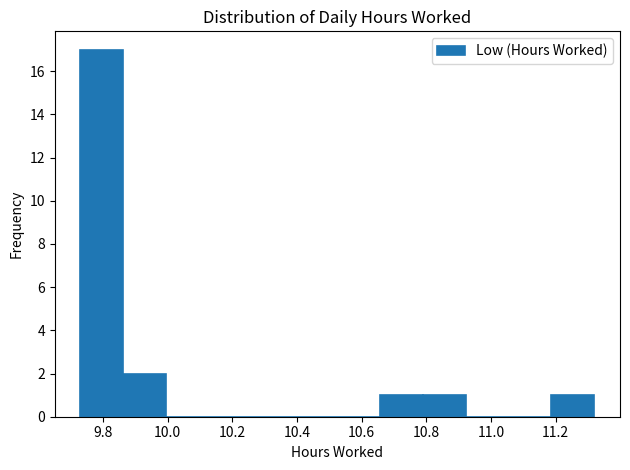

Which range on the x-axis has the tallest bar?

9.74 to 9.86